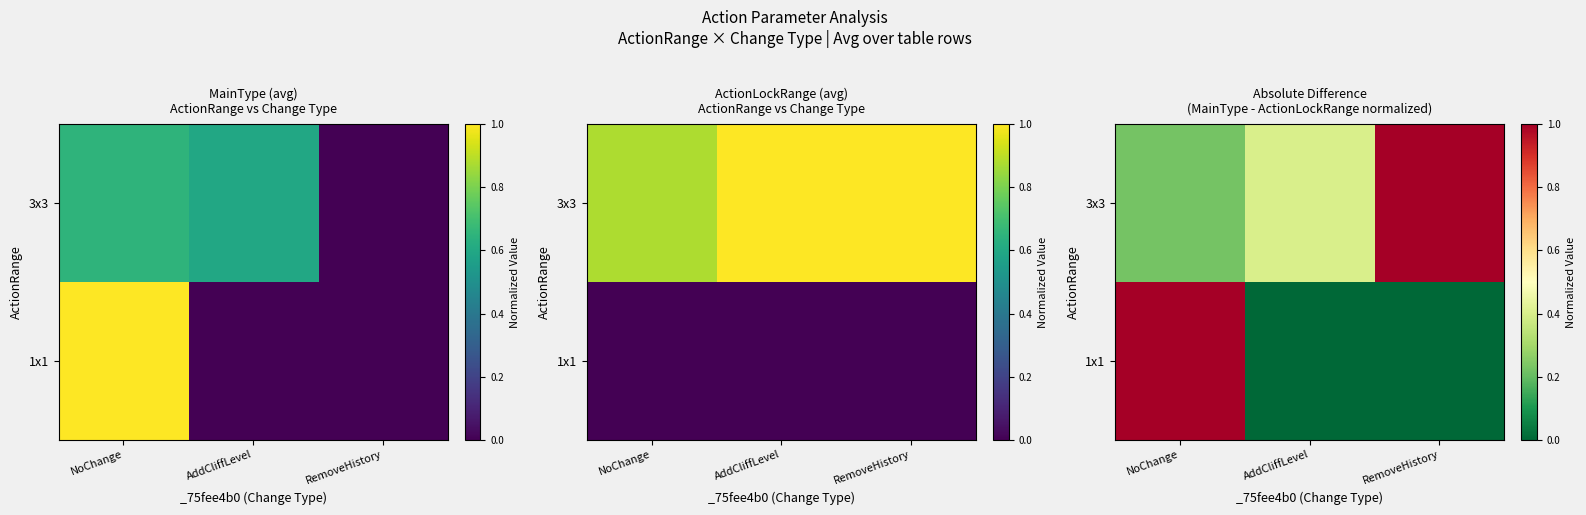

True or false: 3x3 has a value of 0.3 at RemoveHistory.

False